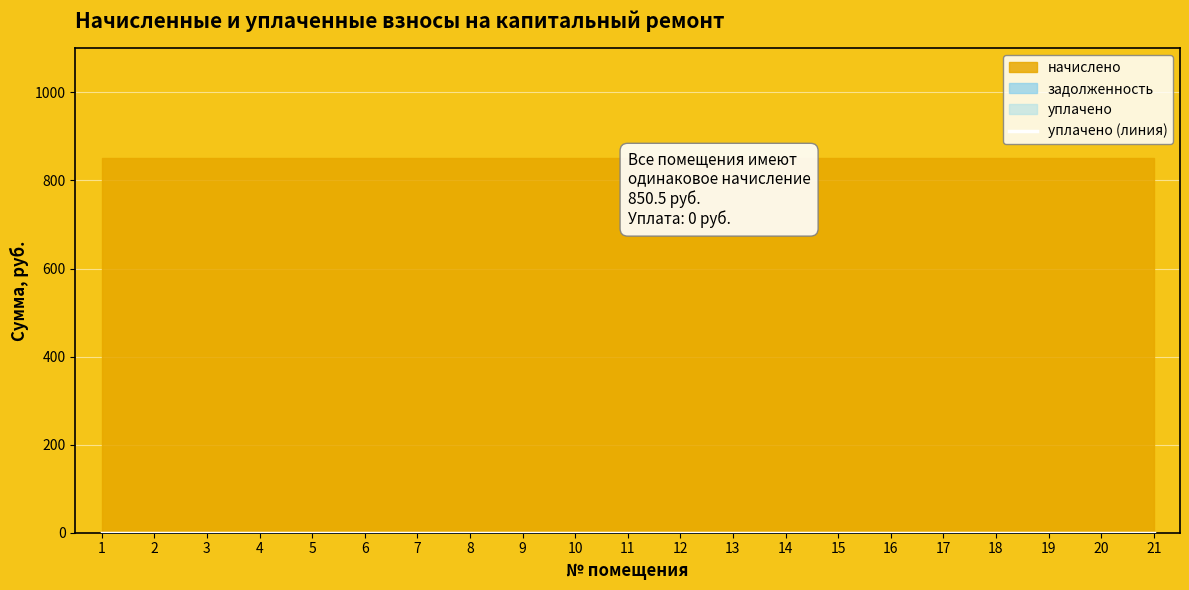

List the labels in order of начислено value, largest first.

1, 2, 3, 4, 5, 6, 7, 8, 9, 10, 11, 12, 13, 14, 15, 16, 17, 18, 19, 20, 21